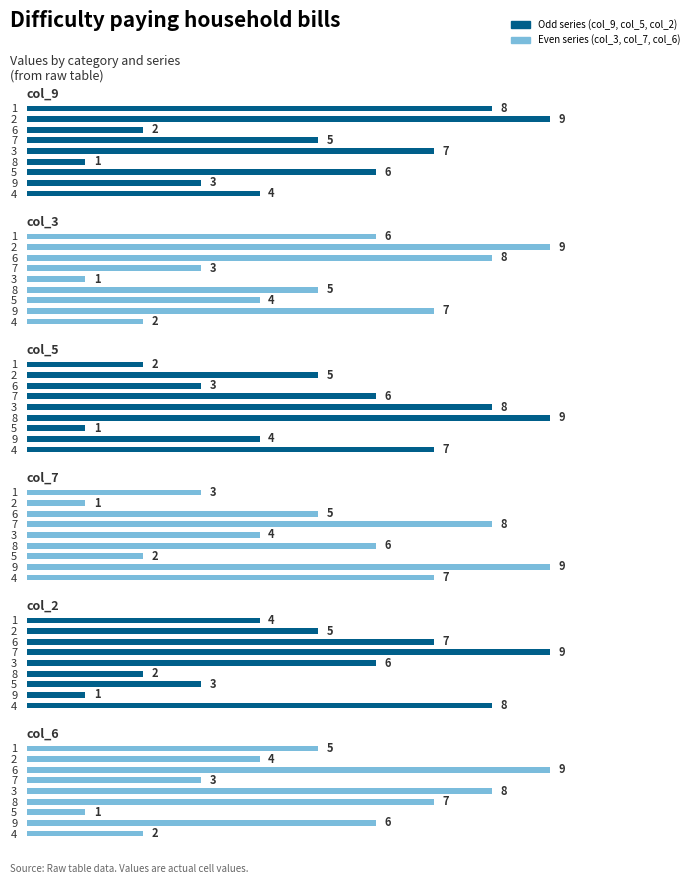

Are the bars horizontal?

Yes